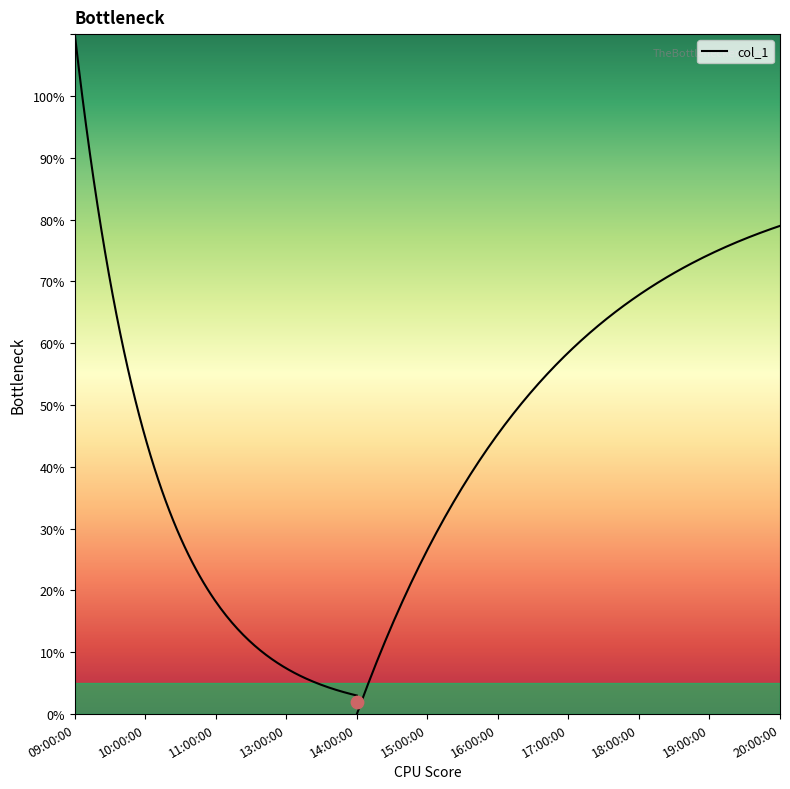

Approximately how many times larger is the value at 17:00:00 compared to 20:00:00?

0.7